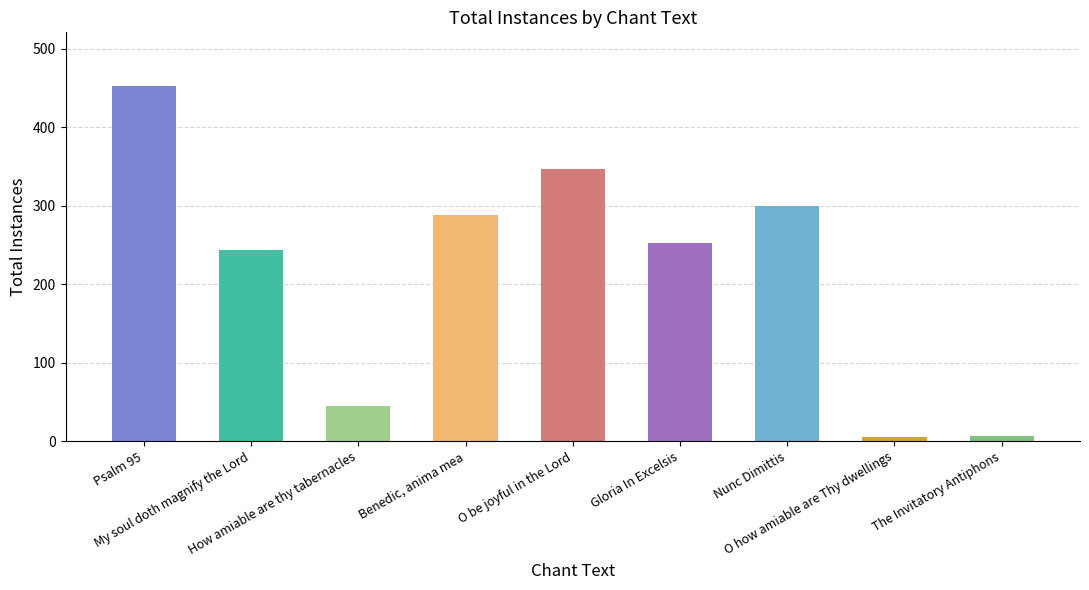

Rank the categories by value from lowest to highest.

O how amiable are Thy dwellings, The Invitatory Antiphons, How amiable are thy tabernacles, My soul doth magnify the Lord, Gloria In Excelsis, Benedic, anima mea, Nunc Dimittis, O be joyful in the Lord, Psalm 95